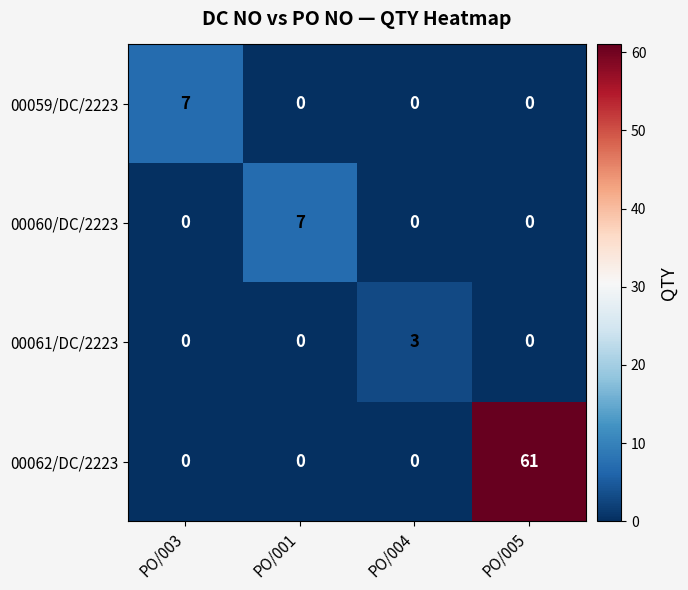

How many 00061/DC/2223 values are between 0 and 3?

4